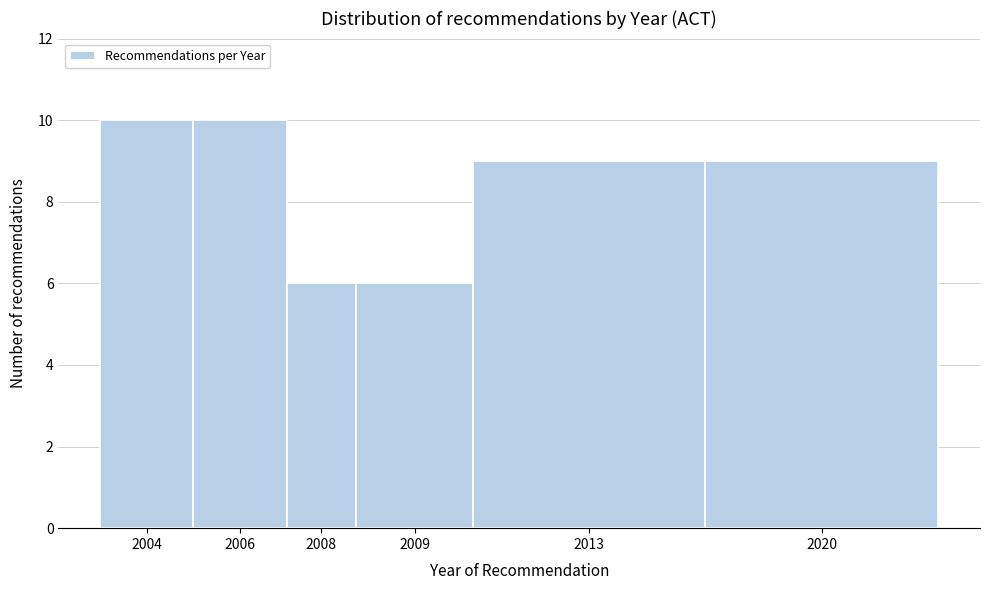

Reading left to right, what are all the values shown in this chart?

10	10	6	6	9	9